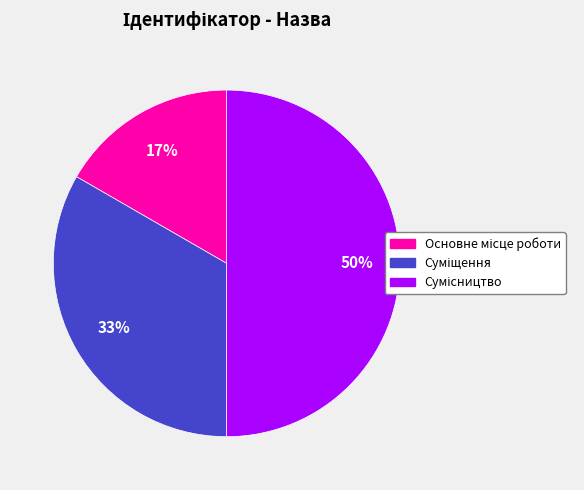

To the nearest percent, what is the average slice percentage?

33%